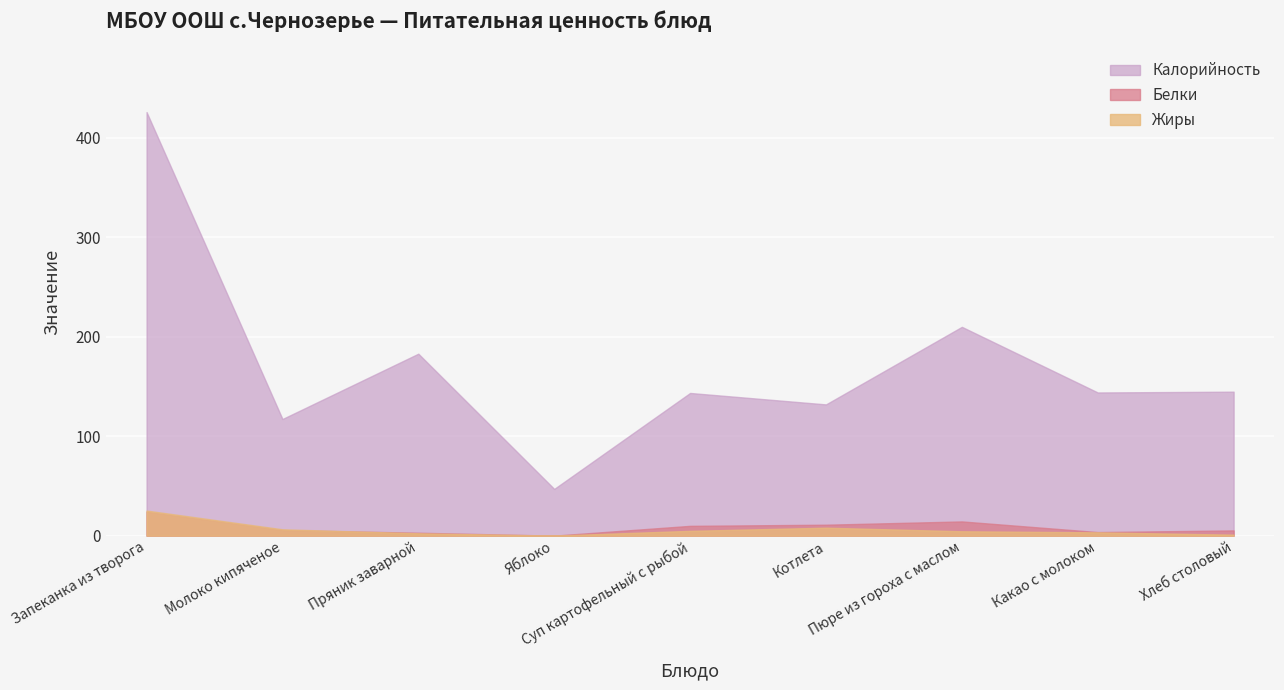

True or false: Жиры and Калорийность intersect in this chart.

False